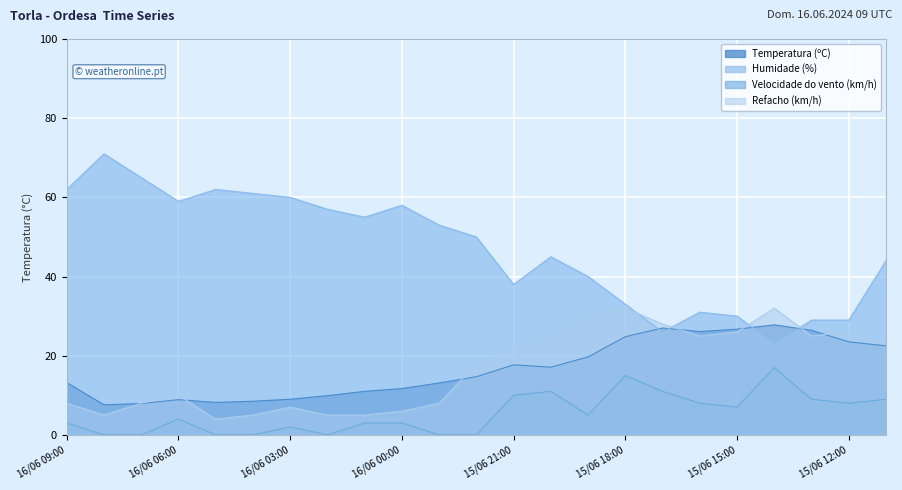

What is the total value across all series at 16/06 00:00?

78.7